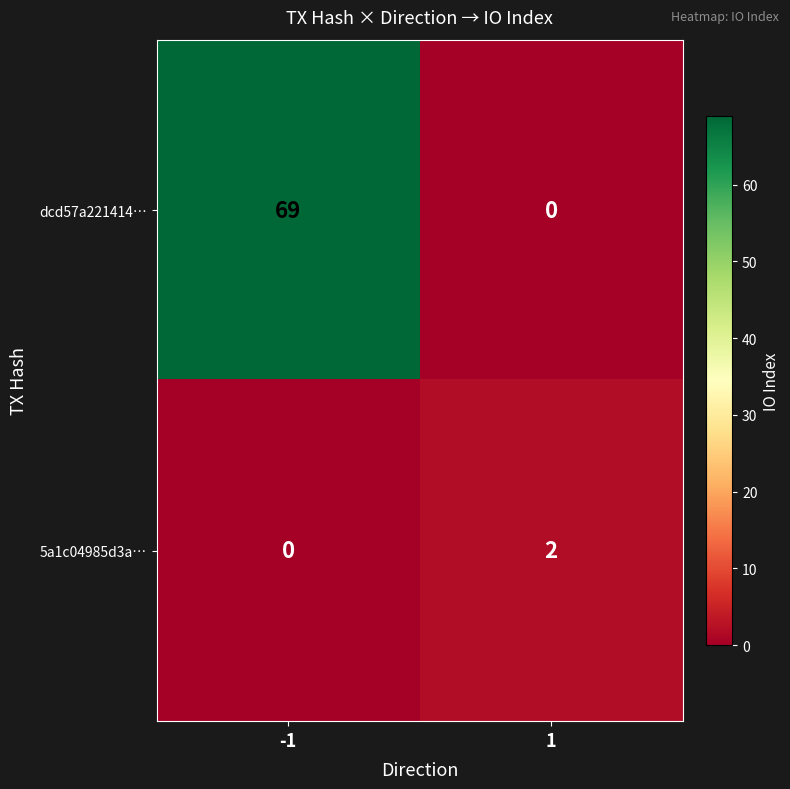

Rank the series by their average value, from highest to lowest.

dcd57a221414…, 5a1c04985d3a…